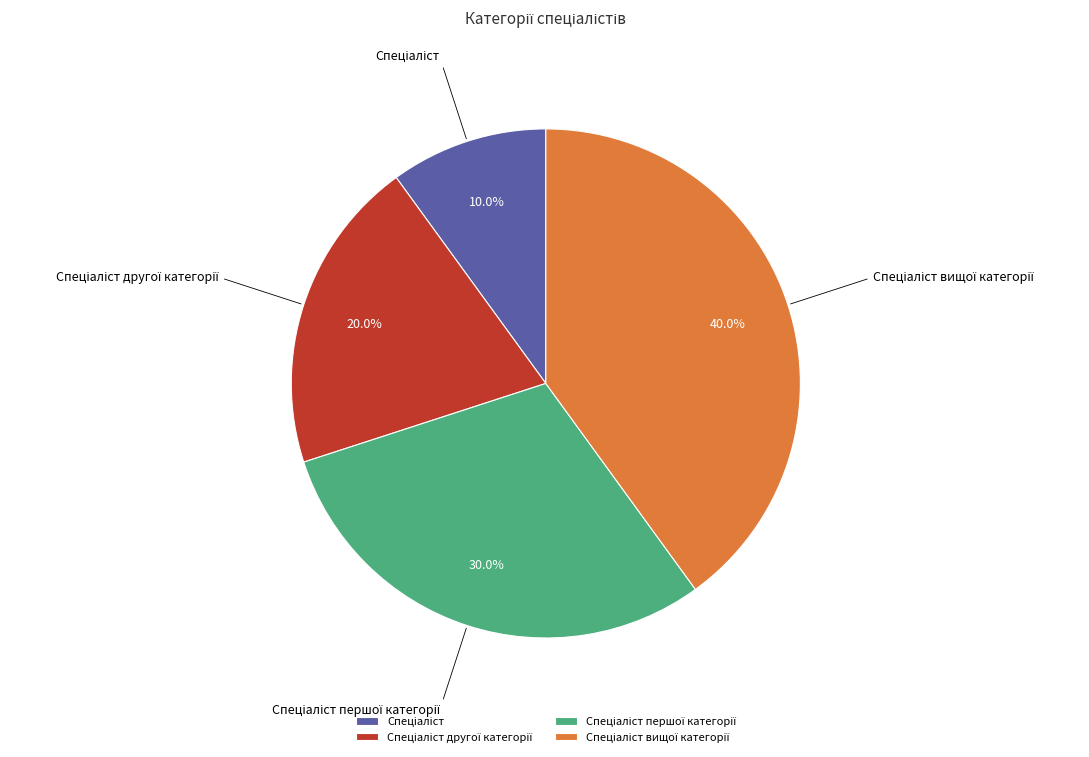

Is there a majority slice in this chart?

No